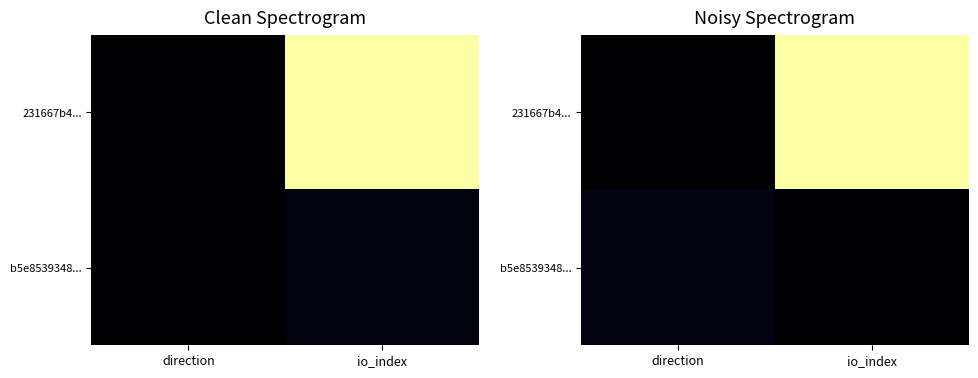

What is the difference between the 231667b4... values at direction and io_index?

682.7